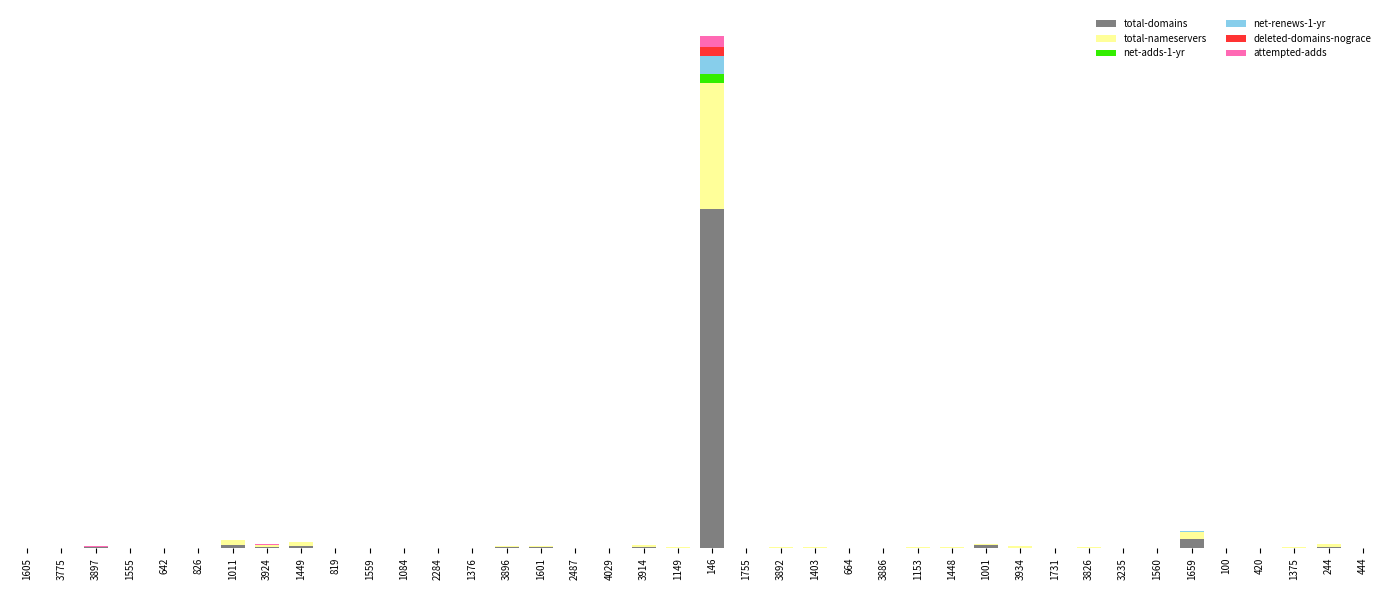

Rank the series at 1555 from highest to lowest value.

total-domains, total-nameservers, net-adds-1-yr, net-renews-1-yr, deleted-domains-nograce, attempted-adds